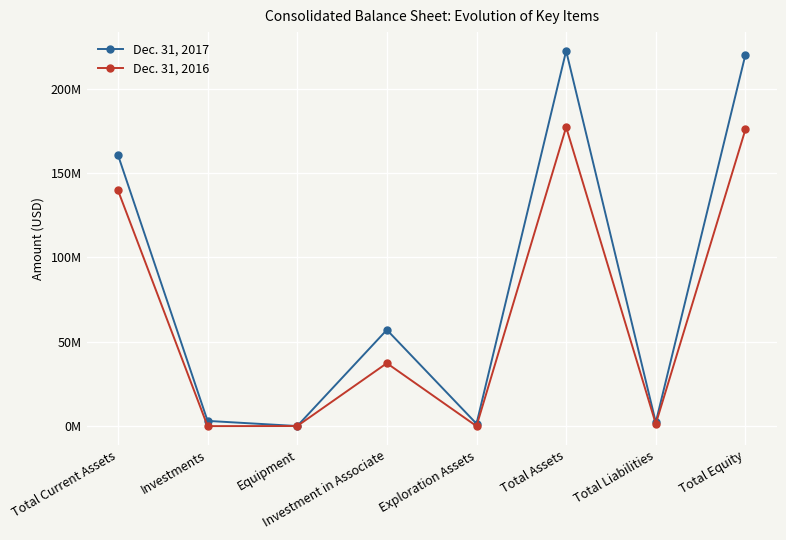

Which has a higher value, Investments or Total Equity?

Total Equity